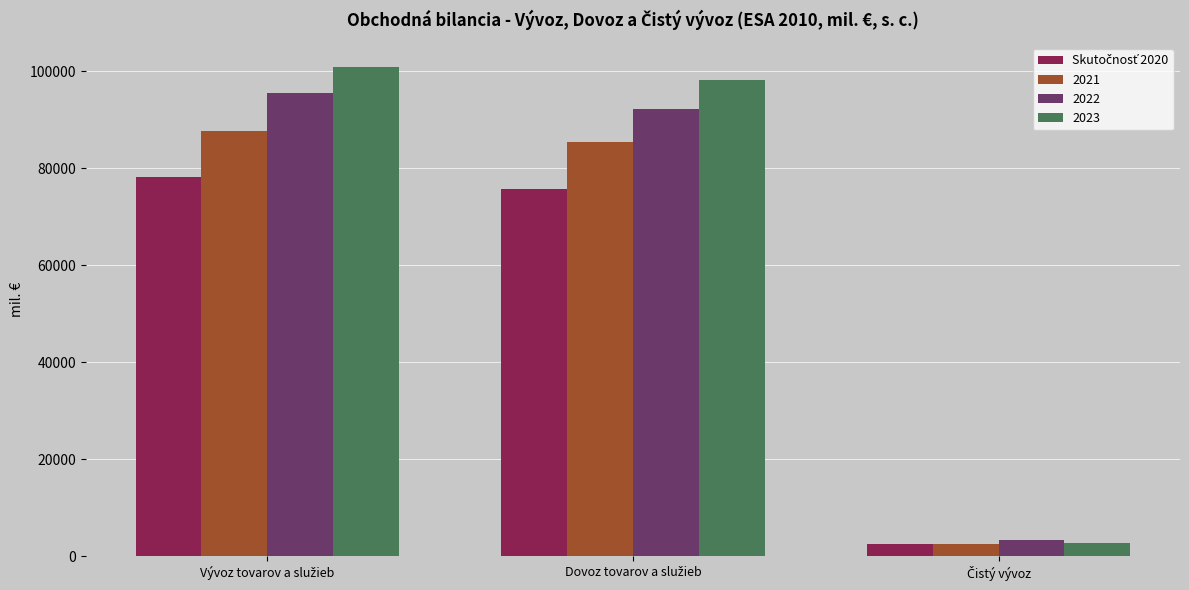

What is the sum of all 2023 values?

201517.9